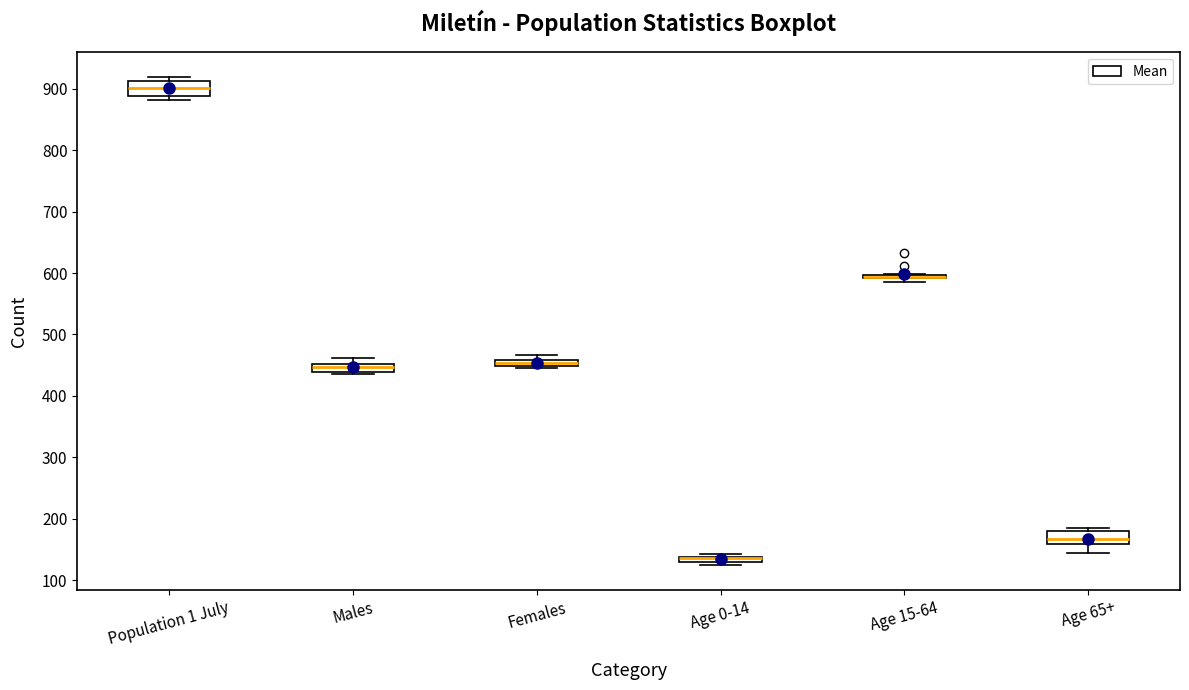

Where is the lower edge of the box for Males on the y-axis? The values are not printed on the chart, so give them approximately, as read against the axis.

440